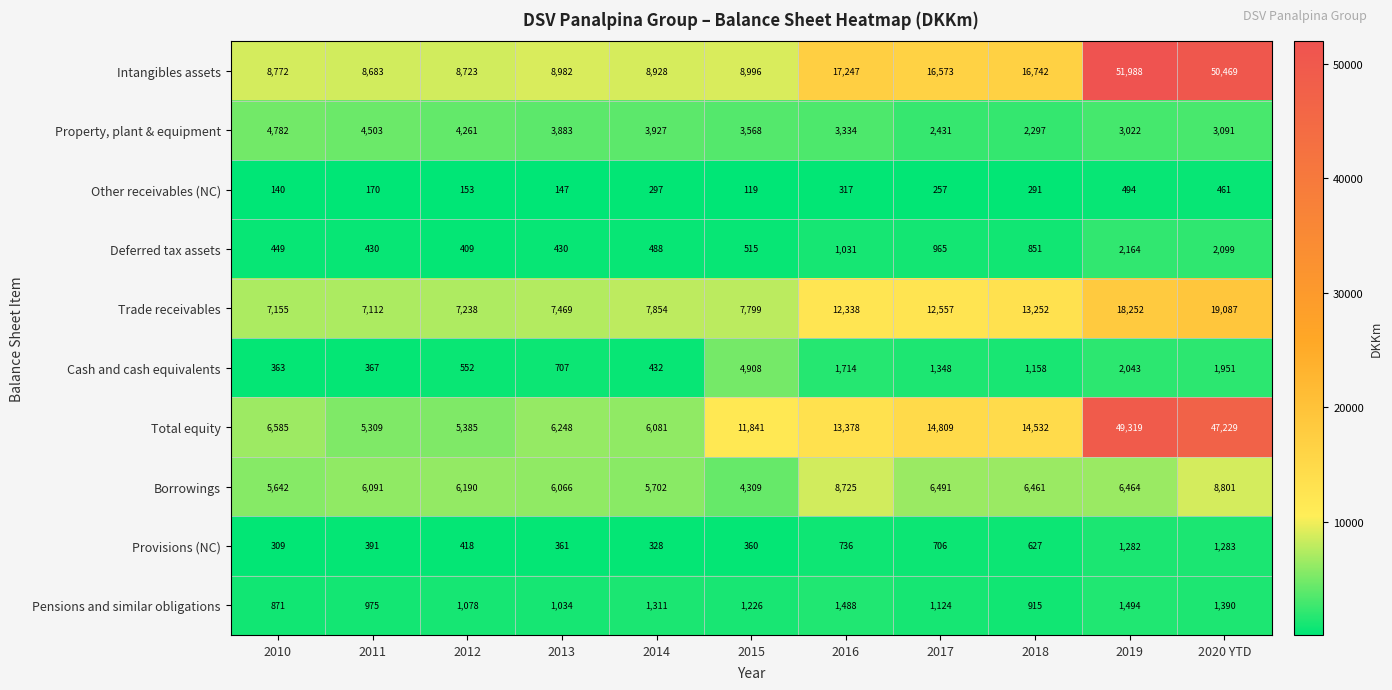

Which series has the widest spread of values?

Total equity